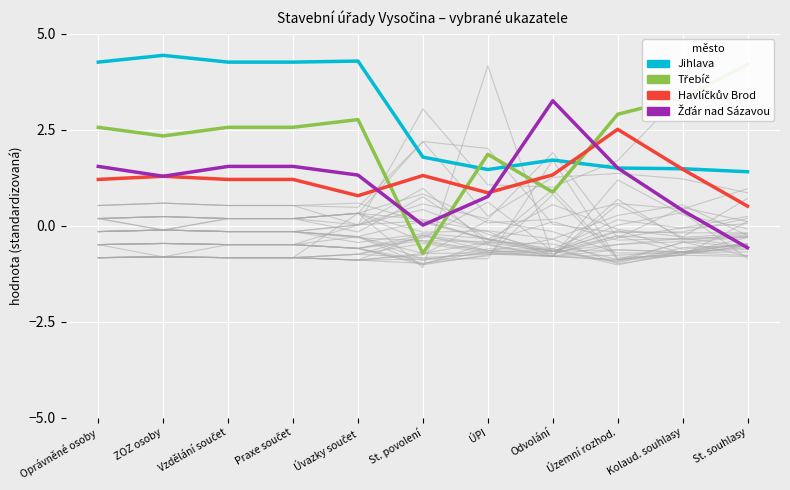

How many interior local peaks does the Jihlava series have?

3